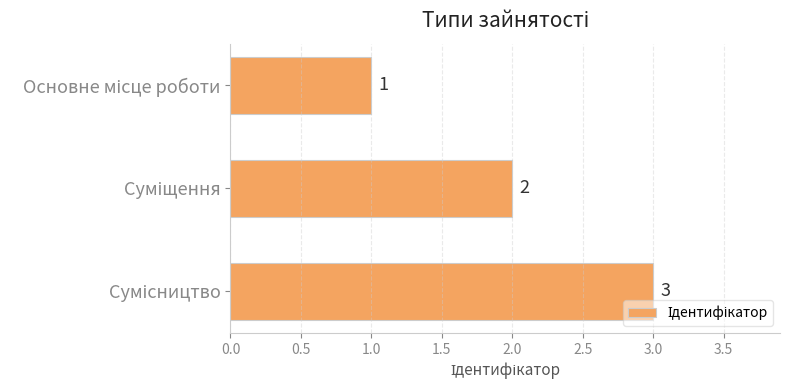

Does the chart contain stacked bars?

No